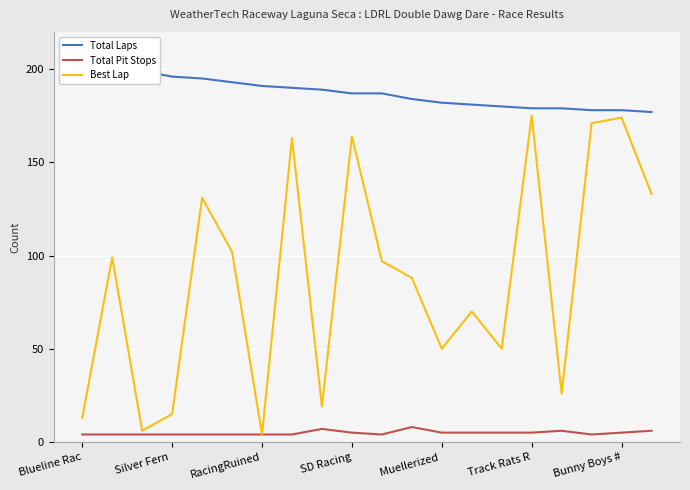

Is it true that Best Lap equals 281 at SD Racing?

False